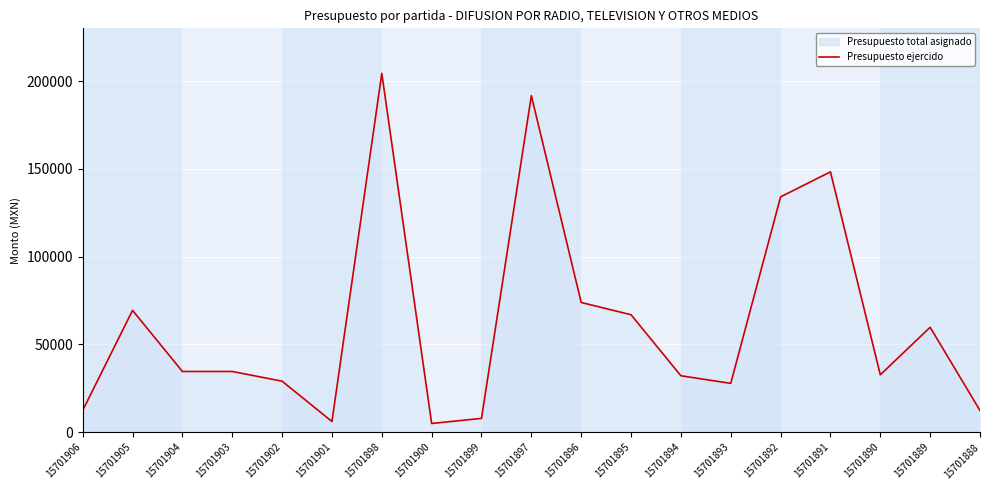

Which series changed the most between 15701906 and 15701895?

Presupuesto ejercido